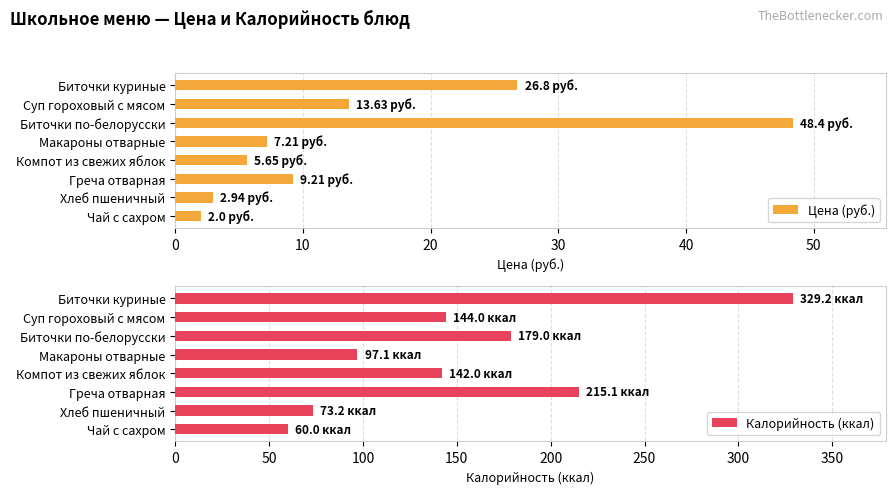

At which label is Цена (руб.) closest to 25?

Биточки куриные